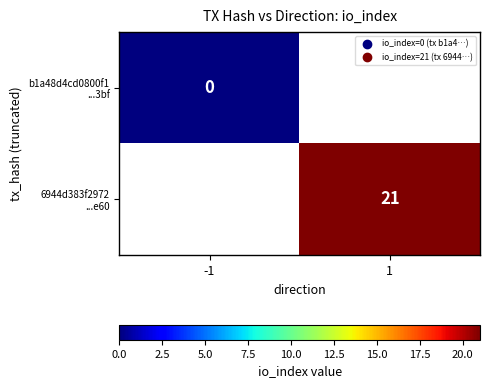

List the series in order of their peak value, lowest first.

b1a48d4cd0800f1 ...3bf, 6944d383f2972 ...e60